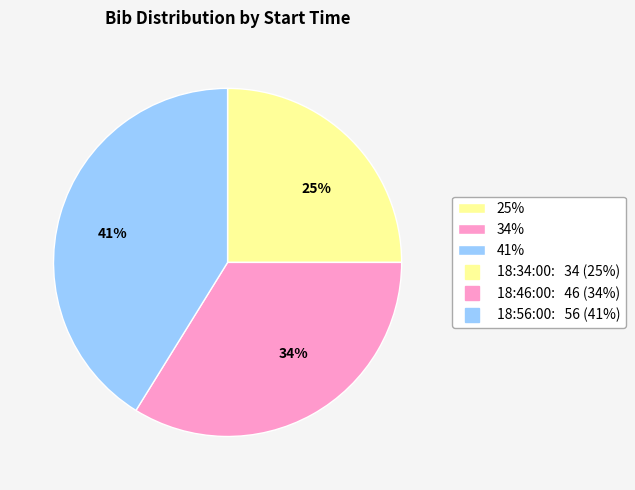

The 34% slice represents 34% of the pie. True or false?

True